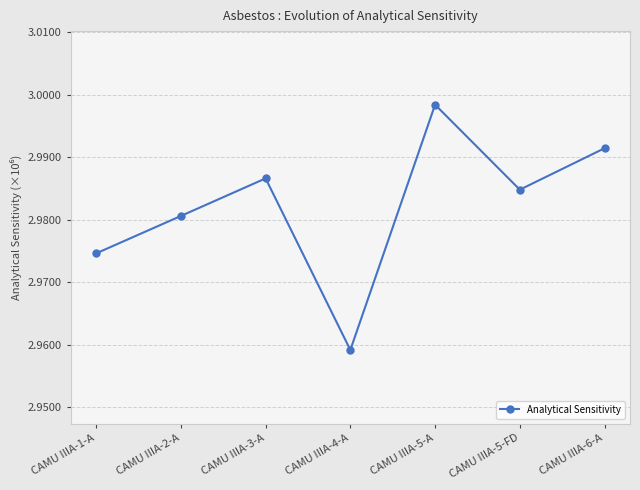

List the labels in order of value, largest first.

CAMU IIIA-5-A, CAMU IIIA-6-A, CAMU IIIA-3-A, CAMU IIIA-5-FD, CAMU IIIA-2-A, CAMU IIIA-1-A, CAMU IIIA-4-A